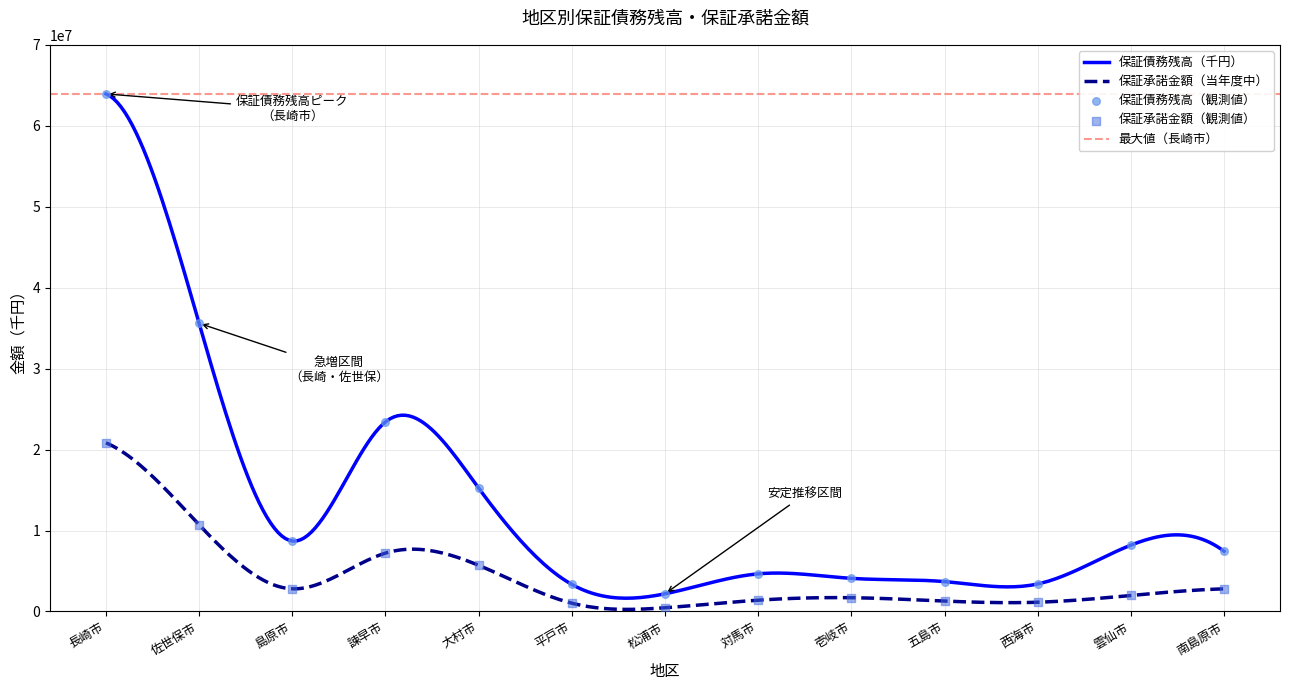

Which series has the widest spread of Y values?

保証債務残高（千円）